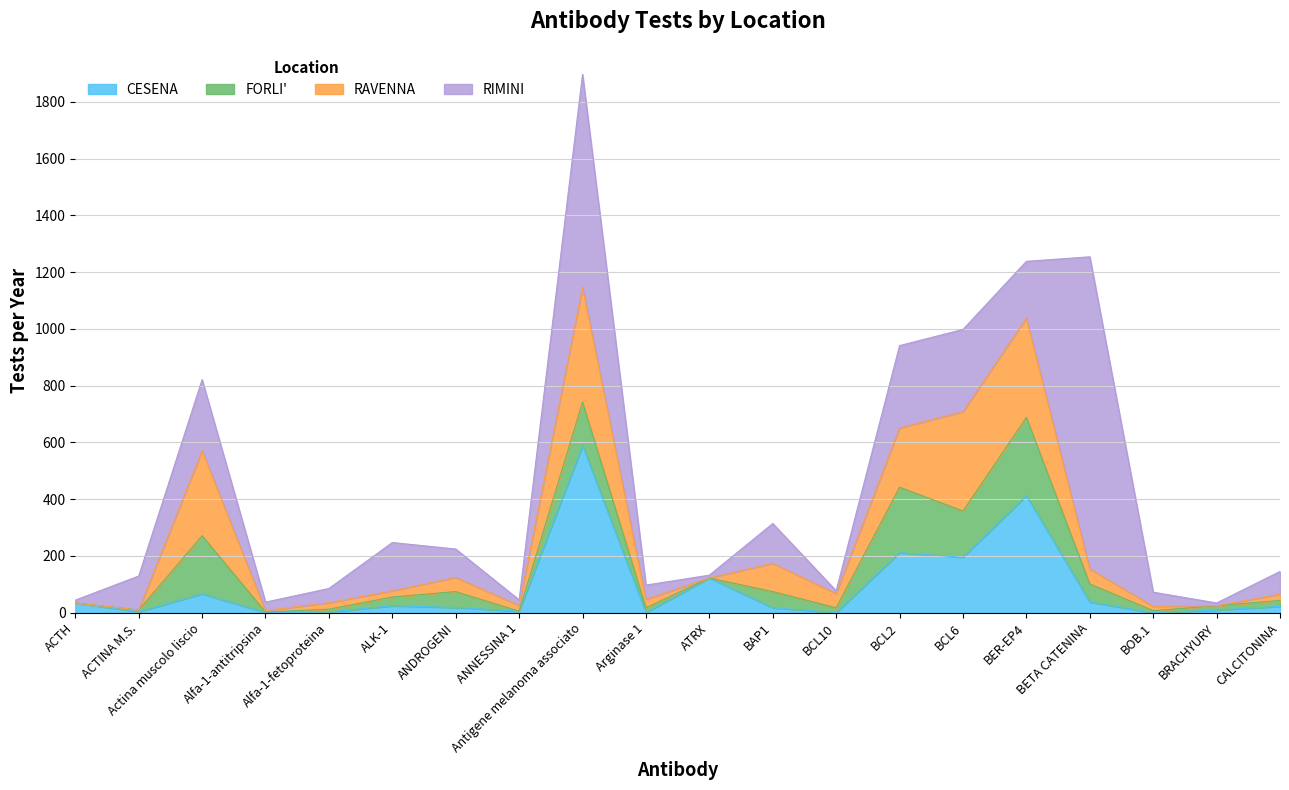

Reading right to left, extract all data points from this chart.

CESENA: 22	9	0	37	412	195	211	0	17	122	0	589	5	18	24	2	0	66	3	34
FORLI: 21	15	7	64	276	163	231	17	57	0	17	153	0	56	31	10	2	205	6	0
RAVENNA: 22	0	15	53	350	350	209	50	100	0	30	405	20	50	22	23	5	300	0	0
RIMINI: 80	10	50	1100	200	290	290	10	140	10	50	750	20	100	170	50	30	250	120	10